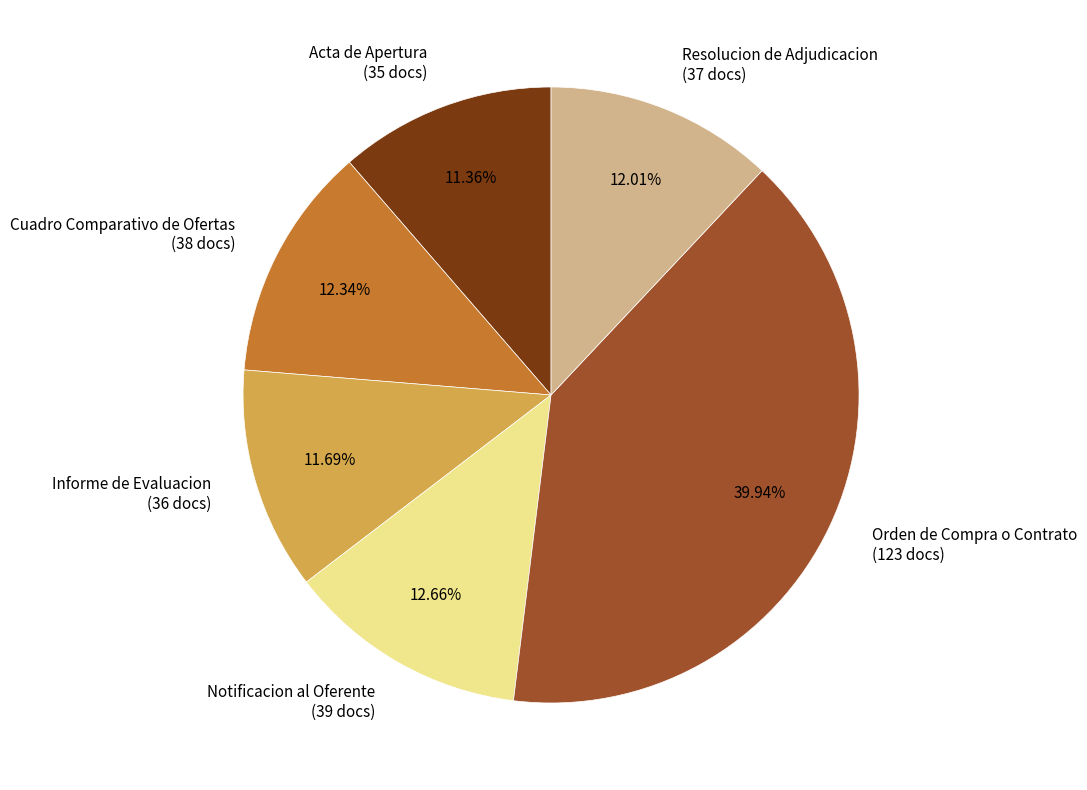

Which has a higher value, Resolucion de Adjudicacion (37 docs) or Notificacion al Oferente (39 docs)?

Notificacion al Oferente (39 docs)